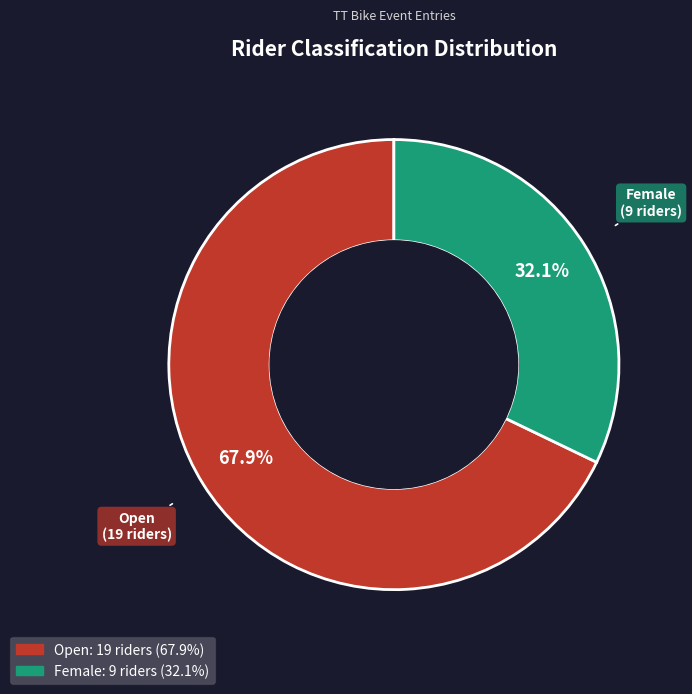

Approximately how many times larger is the value at Open compared to Female?

2.1